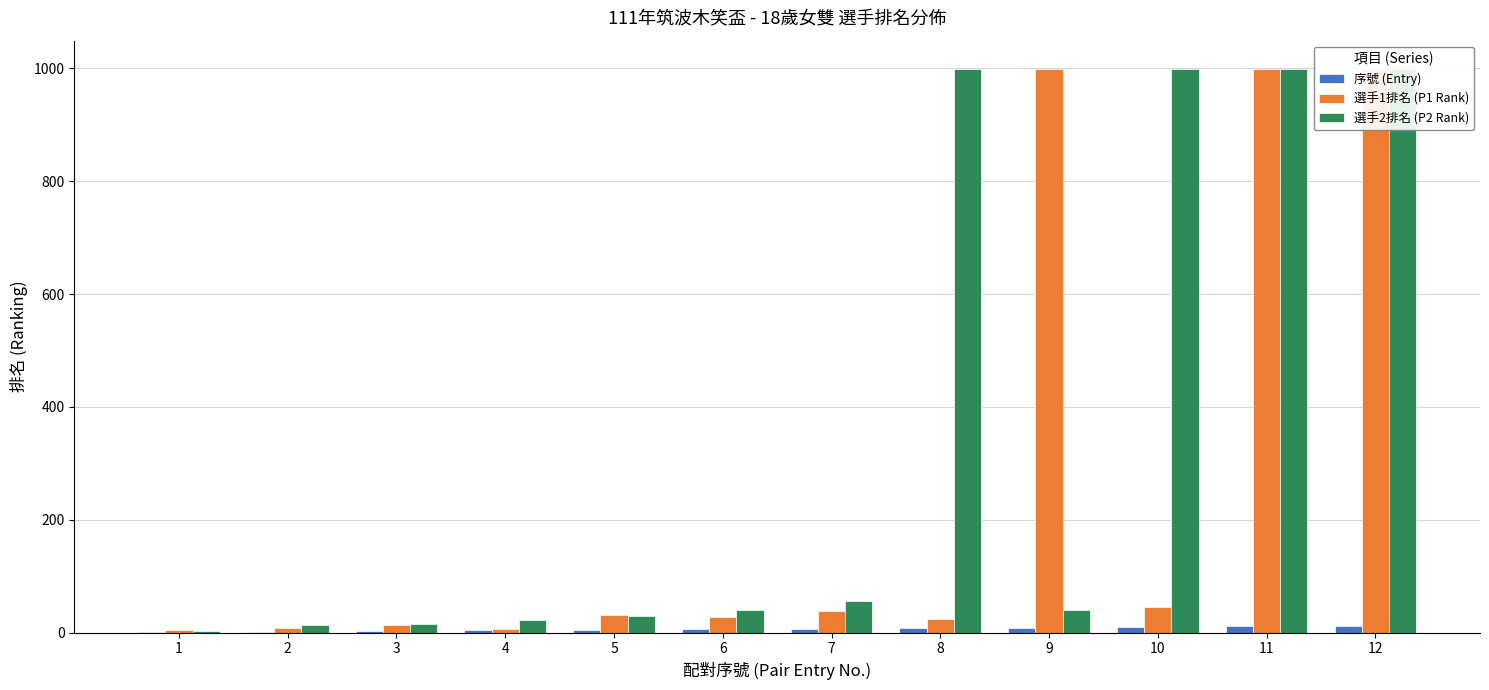

Between 12 and 10, which is larger?

12